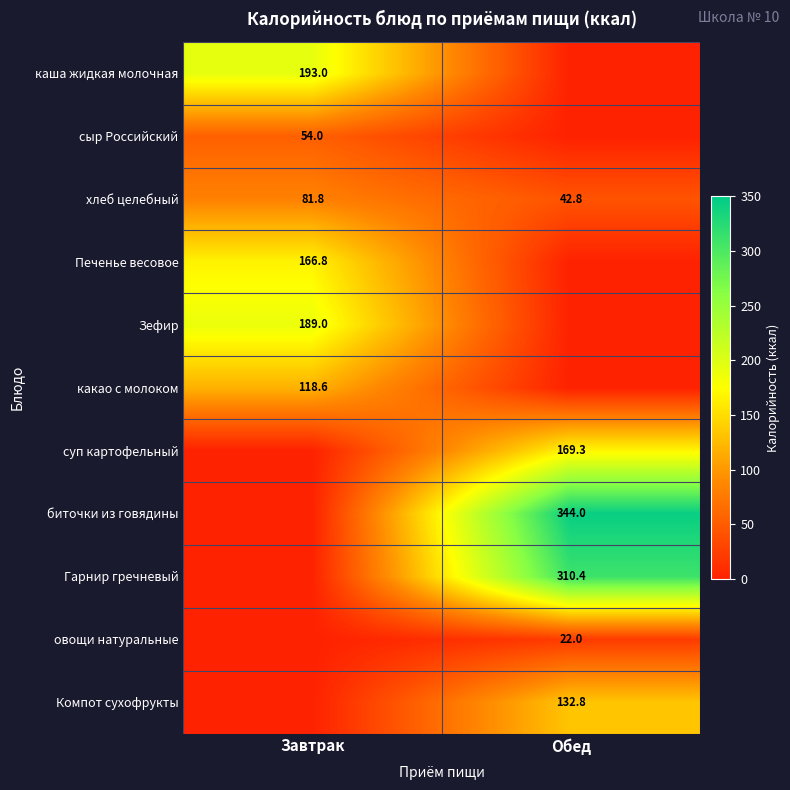

Is the value of сыр Российский at Завтрак greater than the value of Компот сухофрукты at Обед?

No